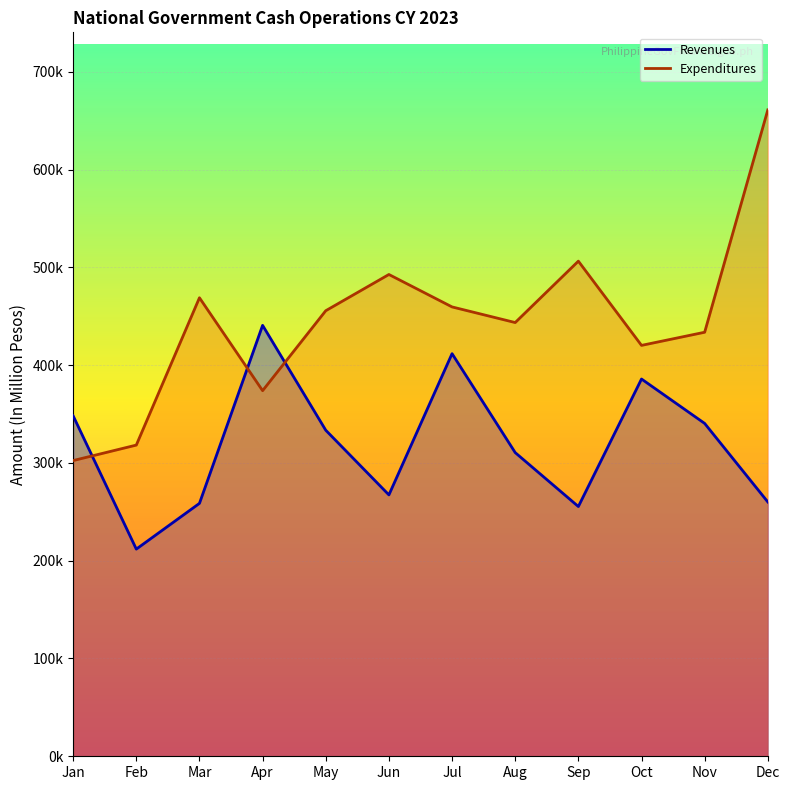

What is the difference between the maximum and minimum values in the Revenues series?

228828.8